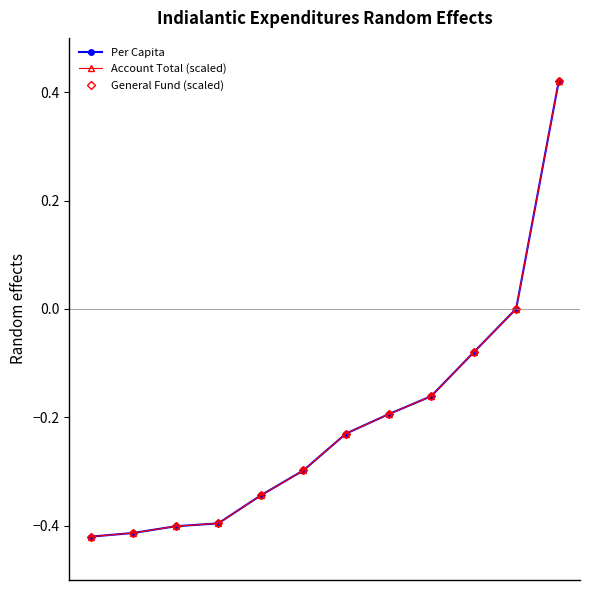

Does the chart have visible grid lines?

No